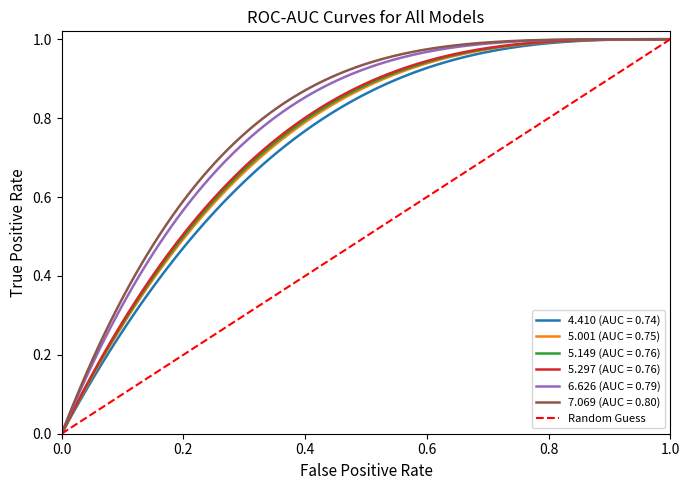

What is the greatest value displayed?

1